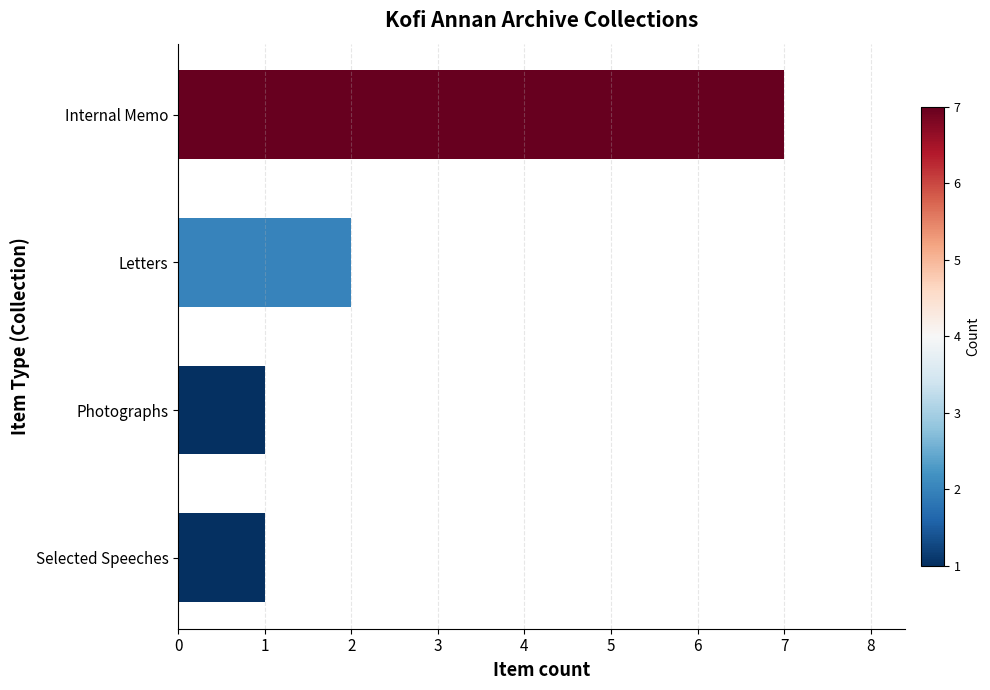

What value does the data have at Internal Memo?

7